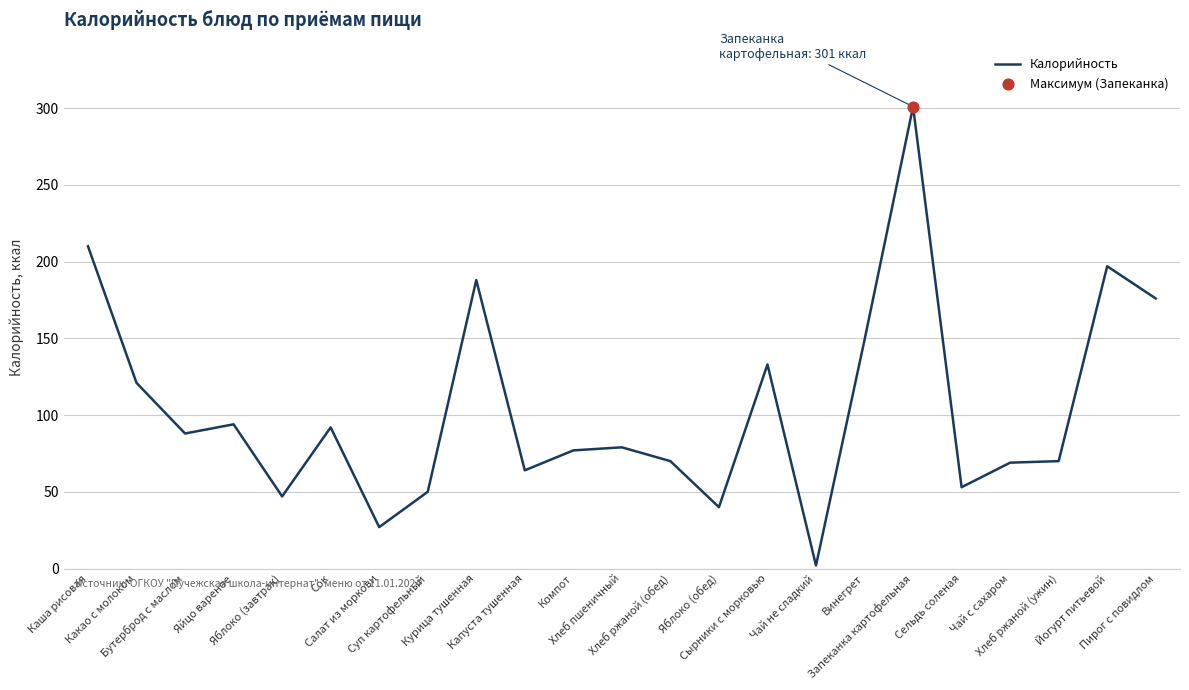

Which has a higher value, Яблоко (обед) or Чай не сладкий?

Яблоко (обед)